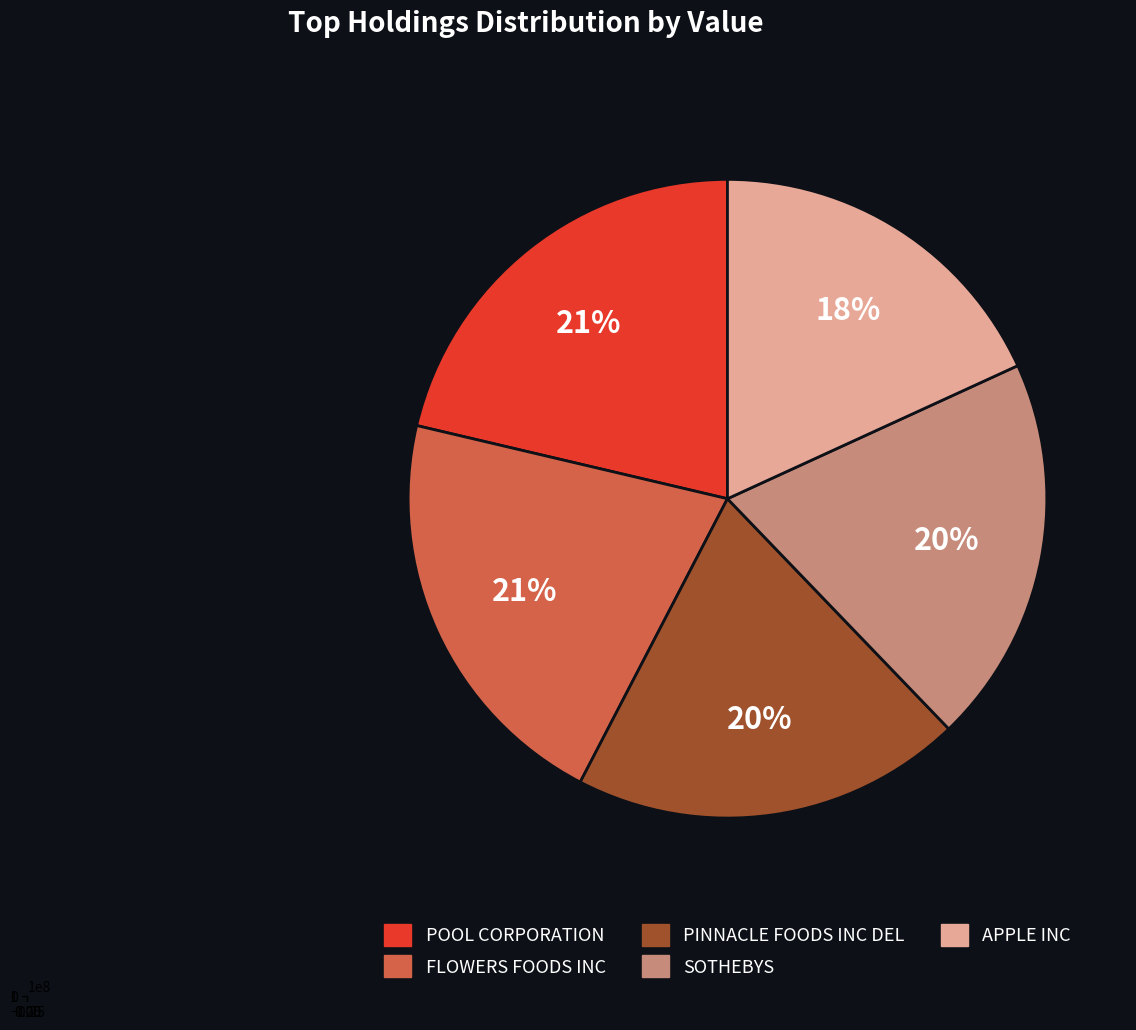

What is the total percentage of APPLE INC and SOTHEBYS?

37.8%